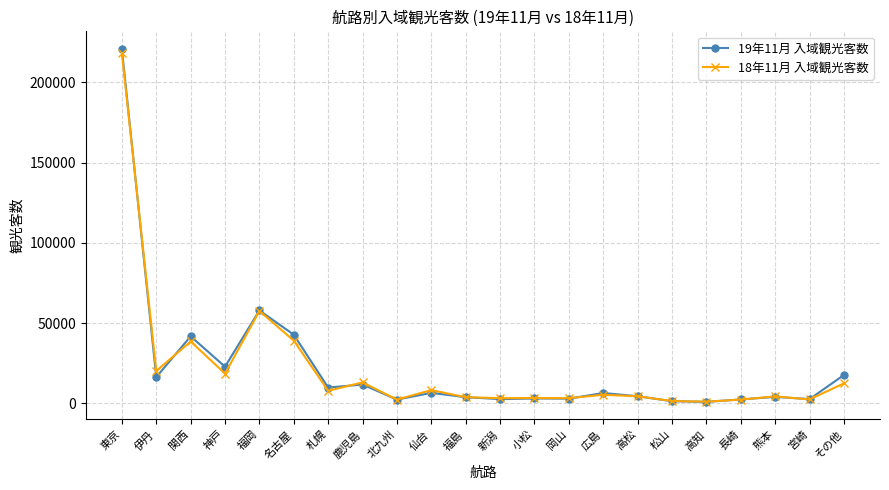

At how many categories does at least one series exceed 170449?

1